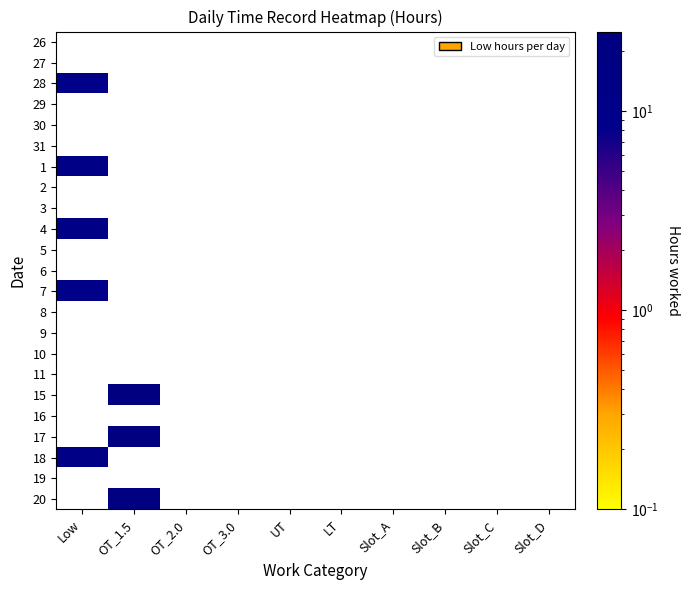

Reading left to right, transcribe all the data shown in this chart.

26: Low=0.0	OT_1.5=0.0	OT_2.0=0.0	OT_3.0=0.0	UT=0.0	LT=0.0	Slot_A=0.0	Slot_B=0.0	Slot_C=0.0	Slot_D=0.0
27: Low=0.0	OT_1.5=0.0	OT_2.0=0.0	OT_3.0=0.0	UT=0.0	LT=0.0	Slot_A=0.0	Slot_B=0.0	Slot_C=0.0	Slot_D=0.0
28: Low=10.6	OT_1.5=0.0	OT_2.0=0.0	OT_3.0=0.0	UT=0.0	LT=0.0	Slot_A=0.0	Slot_B=0.0	Slot_C=0.0	Slot_D=0.0
29: Low=0.0	OT_1.5=0.0	OT_2.0=0.0	OT_3.0=0.0	UT=0.0	LT=0.0	Slot_A=0.0	Slot_B=0.0	Slot_C=0.0	Slot_D=0.0
30: Low=0.0	OT_1.5=0.0	OT_2.0=0.0	OT_3.0=0.0	UT=0.0	LT=0.0	Slot_A=0.0	Slot_B=0.0	Slot_C=0.0	Slot_D=0.0
31: Low=0.0	OT_1.5=0.0	OT_2.0=0.0	OT_3.0=0.0	UT=0.0	LT=0.0	Slot_A=0.0	Slot_B=0.0	Slot_C=0.0	Slot_D=0.0
1: Low=11.5	OT_1.5=0.0	OT_2.0=0.0	OT_3.0=0.0	UT=0.0	LT=0.0	Slot_A=0.0	Slot_B=0.0	Slot_C=0.0	Slot_D=0.0
2: Low=0.0	OT_1.5=0.0	OT_2.0=0.0	OT_3.0=0.0	UT=0.0	LT=0.0	Slot_A=0.0	Slot_B=0.0	Slot_C=0.0	Slot_D=0.0
3: Low=0.0	OT_1.5=0.0	OT_2.0=0.0	OT_3.0=0.0	UT=0.0	LT=0.0	Slot_A=0.0	Slot_B=0.0	Slot_C=0.0	Slot_D=0.0
4: Low=11.1	OT_1.5=0.0	OT_2.0=0.0	OT_3.0=0.0	UT=0.0	LT=0.0	Slot_A=0.0	Slot_B=0.0	Slot_C=0.0	Slot_D=0.0
5: Low=0.0	OT_1.5=0.0	OT_2.0=0.0	OT_3.0=0.0	UT=0.0	LT=0.0	Slot_A=0.0	Slot_B=0.0	Slot_C=0.0	Slot_D=0.0
6: Low=0.0	OT_1.5=0.0	OT_2.0=0.0	OT_3.0=0.0	UT=0.0	LT=0.0	Slot_A=0.0	Slot_B=0.0	Slot_C=0.0	Slot_D=0.0
7: Low=9.9	OT_1.5=0.0	OT_2.0=0.0	OT_3.0=0.0	UT=0.0	LT=0.0	Slot_A=0.0	Slot_B=0.0	Slot_C=0.0	Slot_D=0.0
8: Low=0.0	OT_1.5=0.0	OT_2.0=0.0	OT_3.0=0.0	UT=0.0	LT=0.0	Slot_A=0.0	Slot_B=0.0	Slot_C=0.0	Slot_D=0.0
9: Low=0.0	OT_1.5=0.0	OT_2.0=0.0	OT_3.0=0.0	UT=0.0	LT=0.0	Slot_A=0.0	Slot_B=0.0	Slot_C=0.0	Slot_D=0.0
10: Low=0.0	OT_1.5=0.0	OT_2.0=0.0	OT_3.0=0.0	UT=0.0	LT=0.0	Slot_A=0.0	Slot_B=0.0	Slot_C=0.0	Slot_D=0.0
11: Low=0.0	OT_1.5=0.0	OT_2.0=0.0	OT_3.0=0.0	UT=0.0	LT=0.0	Slot_A=0.0	Slot_B=0.0	Slot_C=0.0	Slot_D=0.0
15: Low=0.0	OT_1.5=20.5	OT_2.0=0.0	OT_3.0=0.0	UT=0.0	LT=0.0	Slot_A=0.0	Slot_B=0.0	Slot_C=0.0	Slot_D=0.0
16: Low=0.0	OT_1.5=0.0	OT_2.0=0.0	OT_3.0=0.0	UT=0.0	LT=0.0	Slot_A=0.0	Slot_B=0.0	Slot_C=0.0	Slot_D=0.0
17: Low=0.0	OT_1.5=20.5	OT_2.0=0.0	OT_3.0=0.0	UT=0.0	LT=0.0	Slot_A=0.0	Slot_B=0.0	Slot_C=0.0	Slot_D=0.0
18: Low=11.4	OT_1.5=0.0	OT_2.0=0.0	OT_3.0=0.0	UT=0.0	LT=0.0	Slot_A=0.0	Slot_B=0.0	Slot_C=0.0	Slot_D=0.0
19: Low=0.0	OT_1.5=0.0	OT_2.0=0.0	OT_3.0=0.0	UT=0.0	LT=0.0	Slot_A=0.0	Slot_B=0.0	Slot_C=0.0	Slot_D=0.0
20: Low=0.0	OT_1.5=22.1	OT_2.0=0.0	OT_3.0=0.0	UT=0.0	LT=0.0	Slot_A=0.0	Slot_B=0.0	Slot_C=0.0	Slot_D=0.0